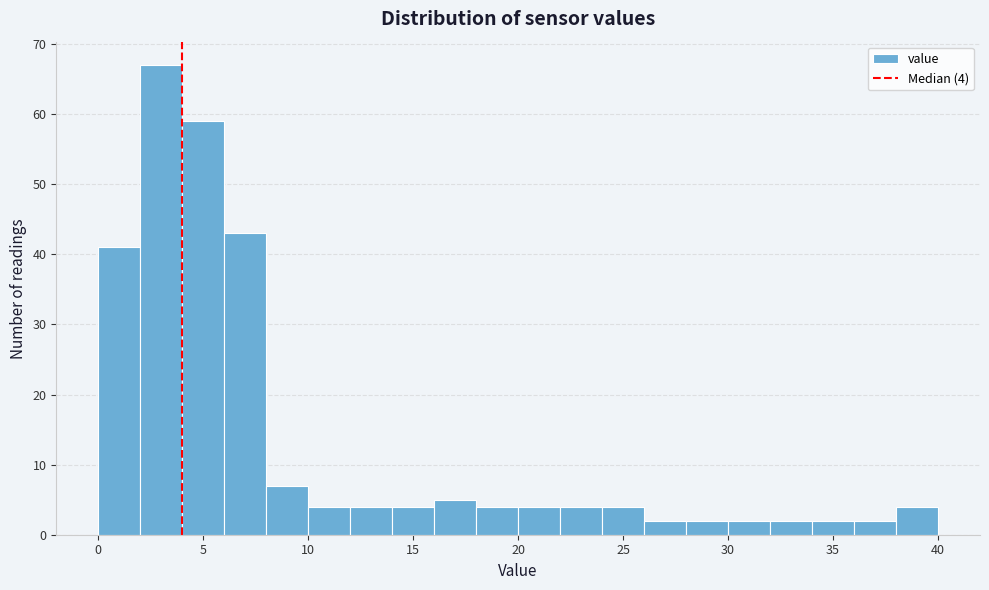

Over which range of the x-axis is the bar tallest?

2 to 4